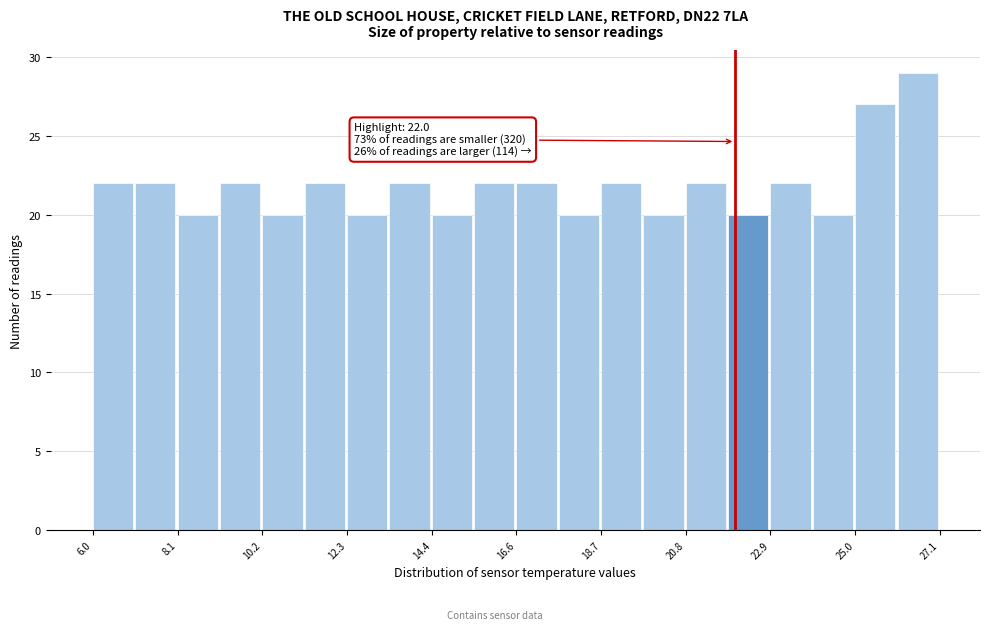

Around what value on the x-axis is the tallest bar? Give the approximate position of its centre, as read against the axis.

26.5